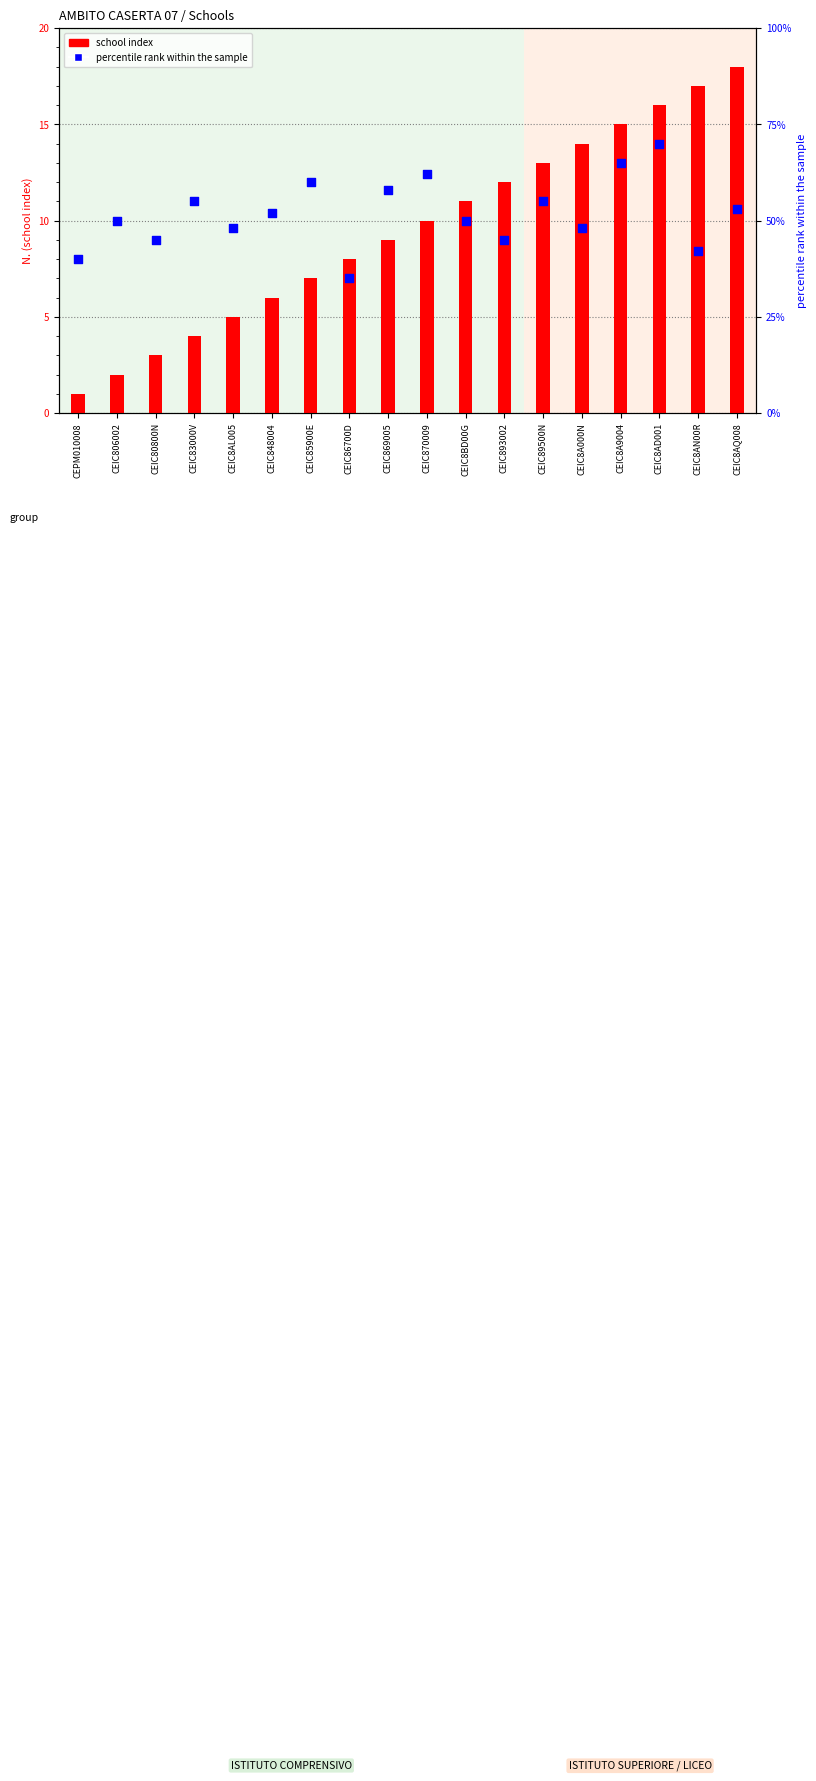

Which series has the largest total across all categories?

percentile rank within the sample